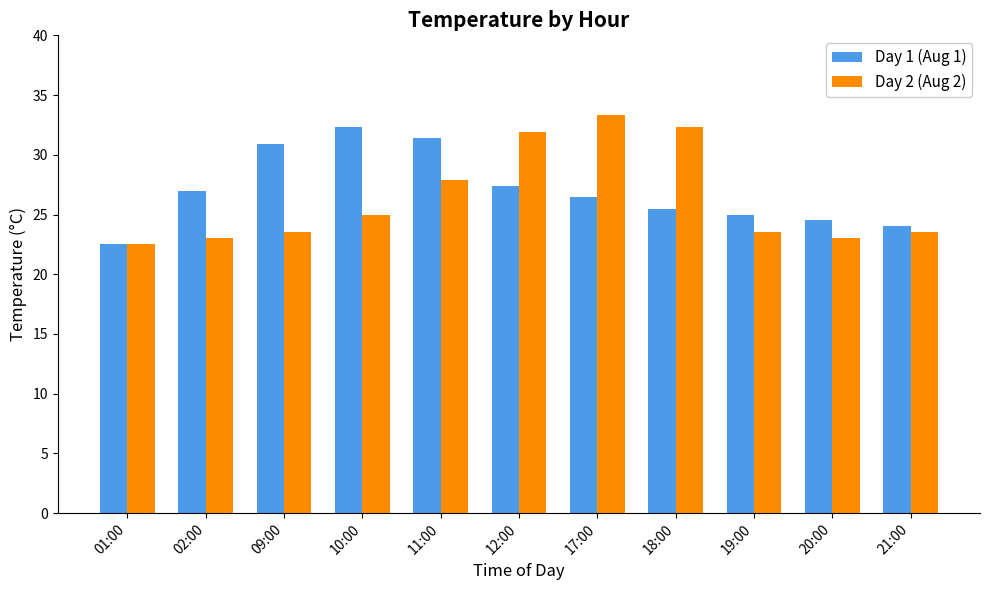

What is the difference between the maximum and minimum values in the Day 2 (Aug 2) series?

10.8